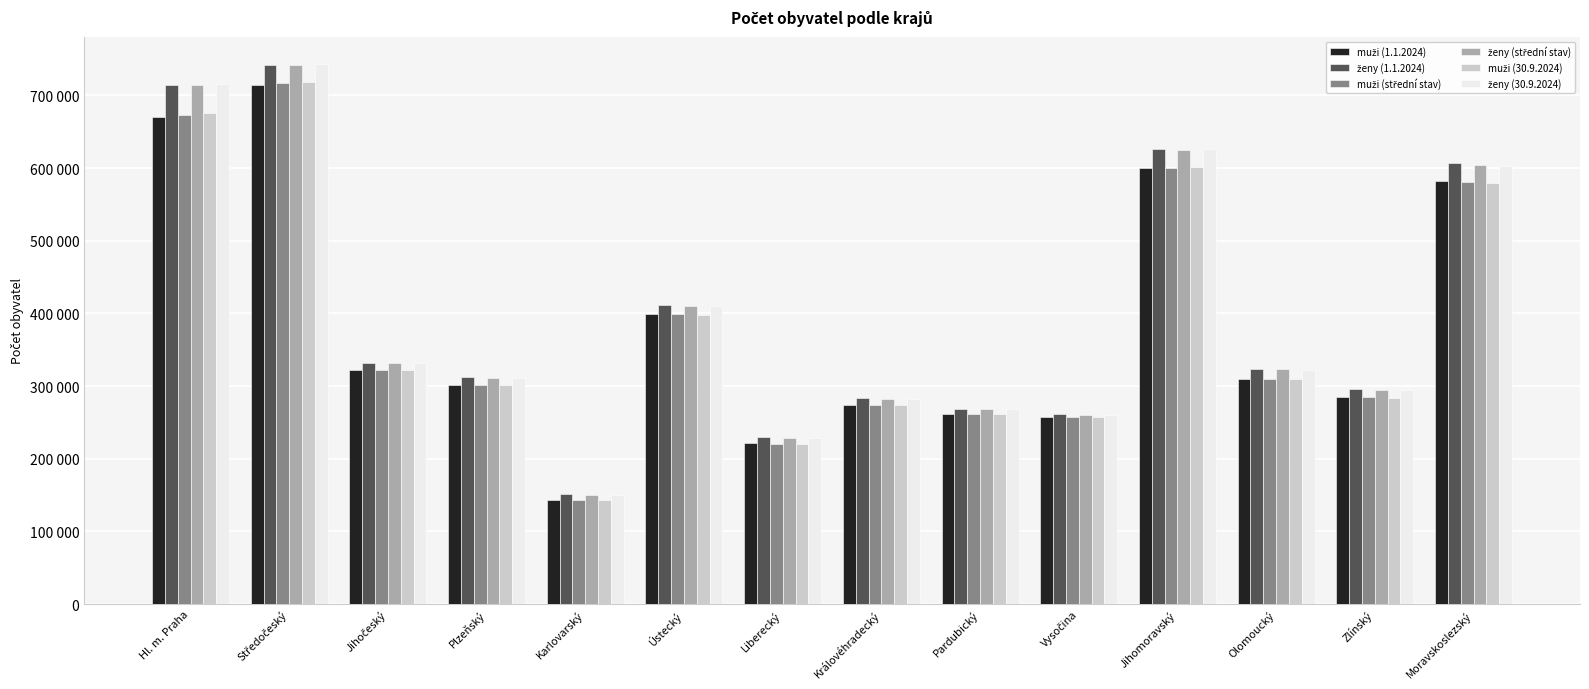

Does the chart contain stacked bars?

No